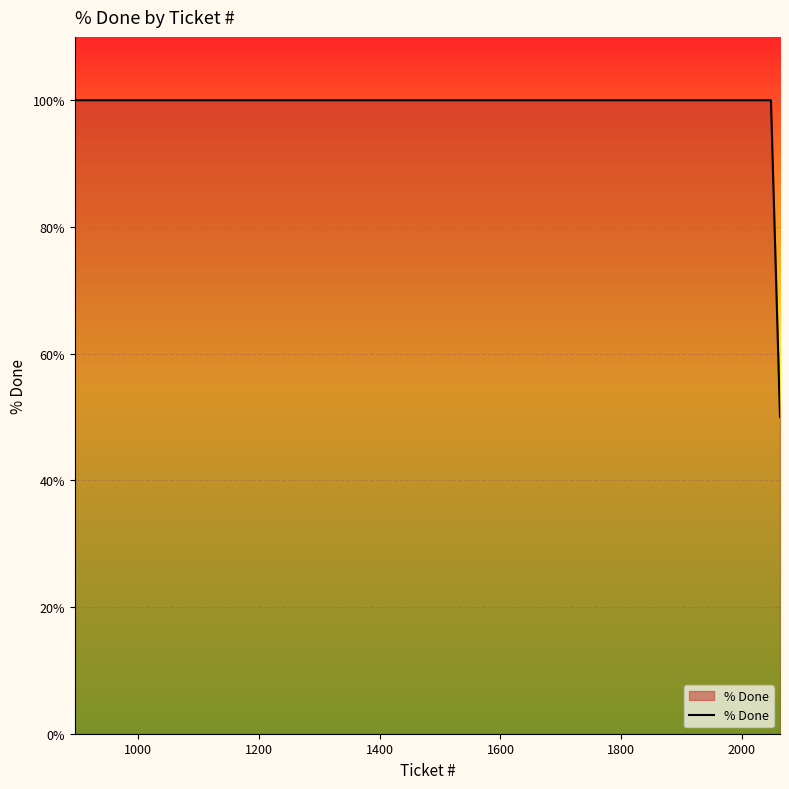

What is the maximum value shown in the chart?

100